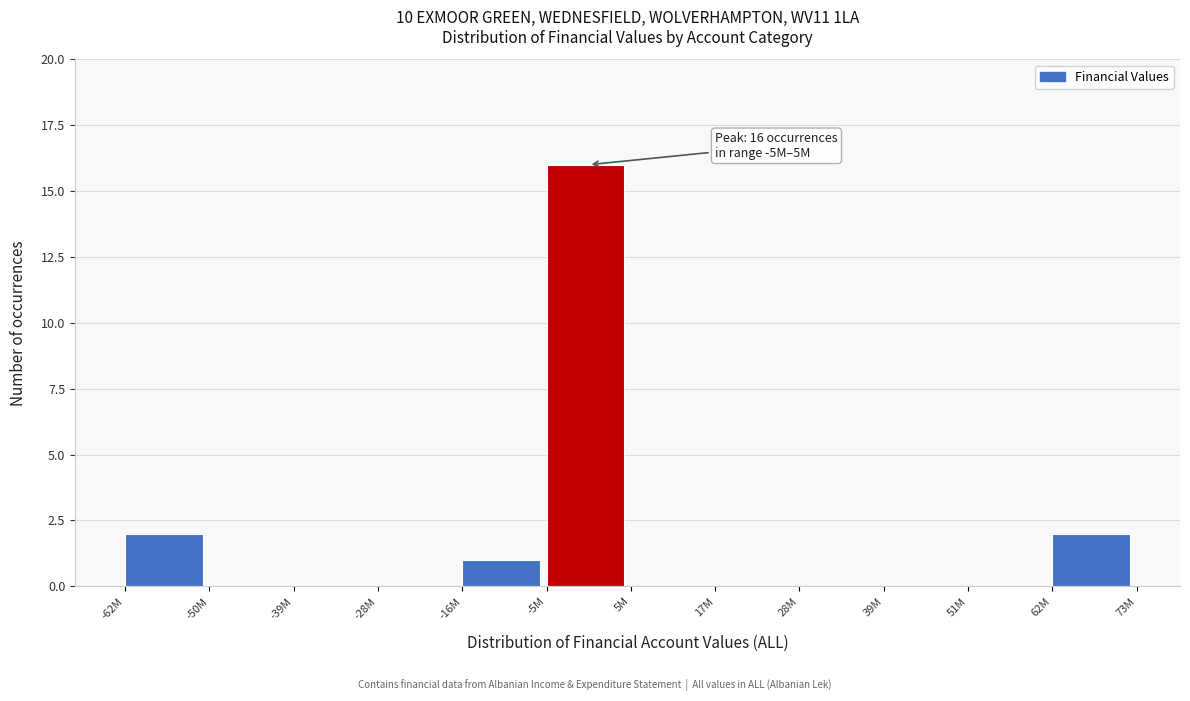

Reading right to left, what are all the values shown in this chart?

62M=2	51M=0	39M=0	28M=0	17M=0	5M=0	-5M=16	-16M=1	-28M=0	-39M=0	-50M=0	-62M=2